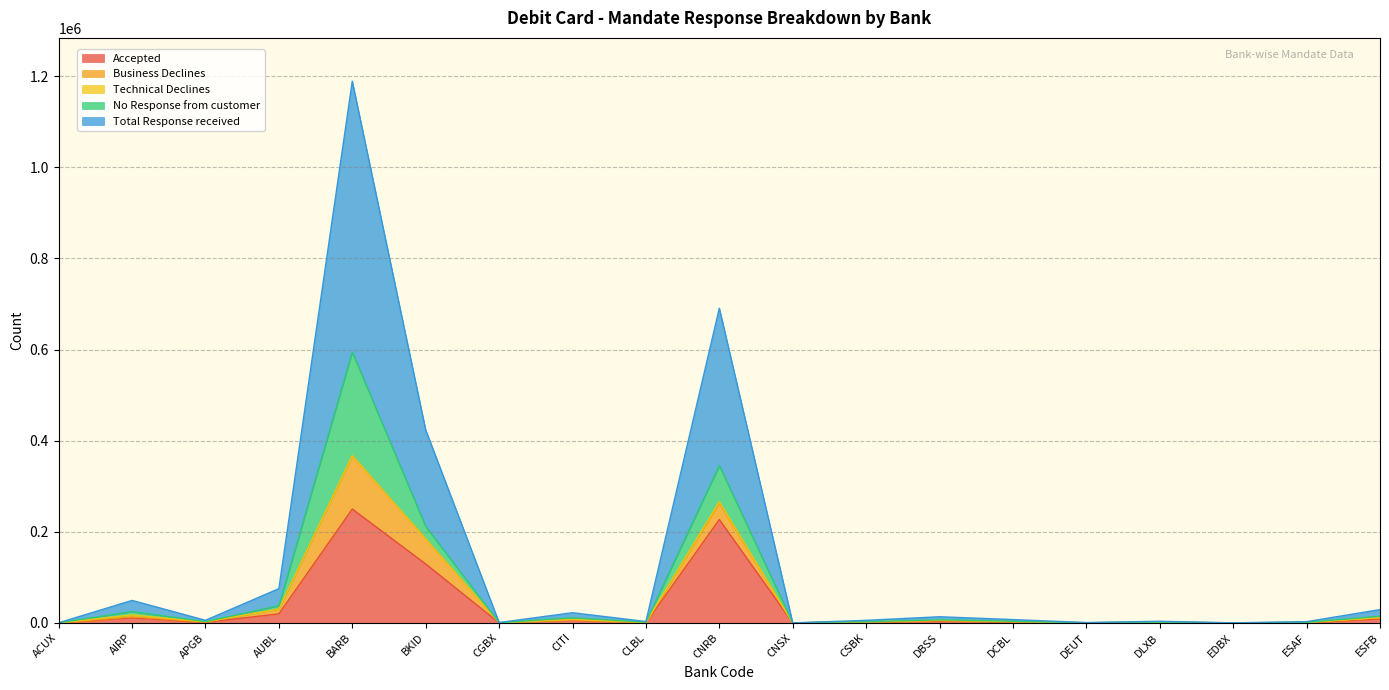

Reading right to left, what are all the values shown in this chart?

Accepted: 8821	339	0	1360	76	1662	3643	1875	0	226986	206	6220	113	129377	249913	19805	1251	11067	8
Business Declines: 2774	582	2	0	232	1035	1547	313	0	35739	55	811	32	55004	116557	10483	860	2074	6
Technical Declines: 1	0	9	0	0	3	274	55	15	3532	917	561	124	8	1045	213	4	4360	38
No Response from customer: 2962	441	7	408	39	938	1263	545	9	79113	305	3570	101	27430	227080	7091	723	7155	53
Total Response received: 14558	1362	18	1768	347	3638	6727	2788	24	345370	1483	11162	370	211819	594595	37592	2838	24656	105